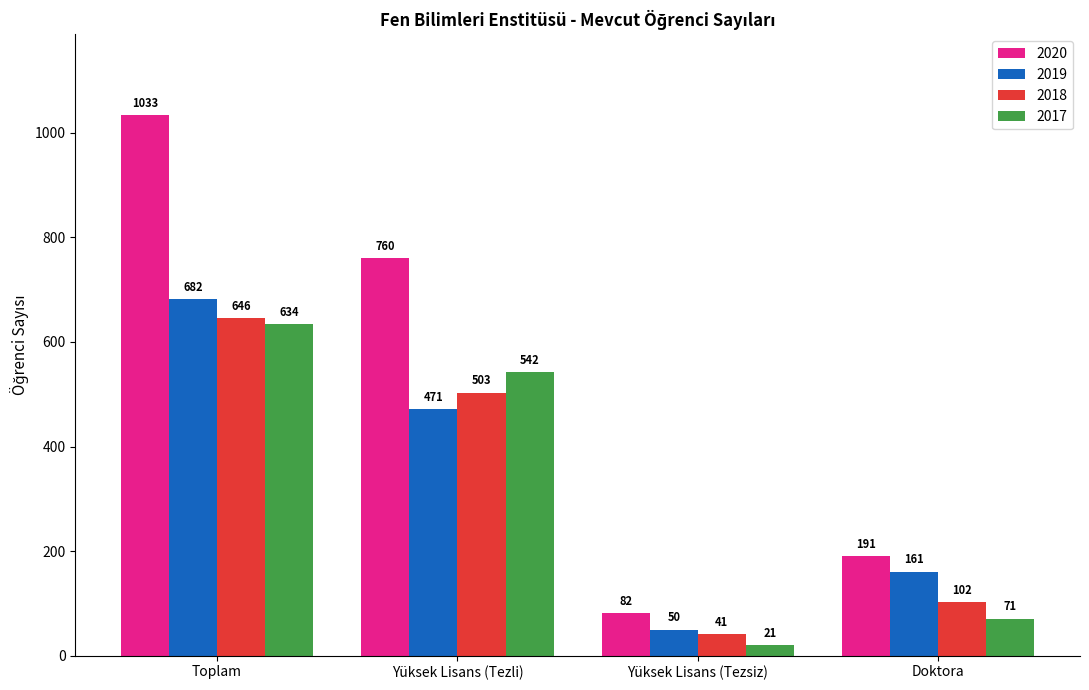

What is the label of the 3rd bar from the right?

Yüksek Lisans (Tezli)